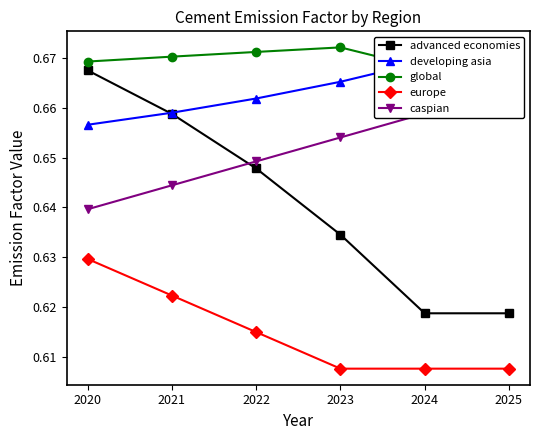

Between 2021 and 2022, which is larger?

2021